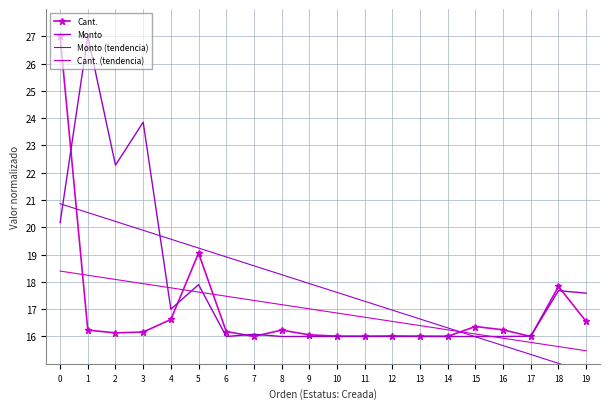

What is the sum of all Cant. values?

338.7